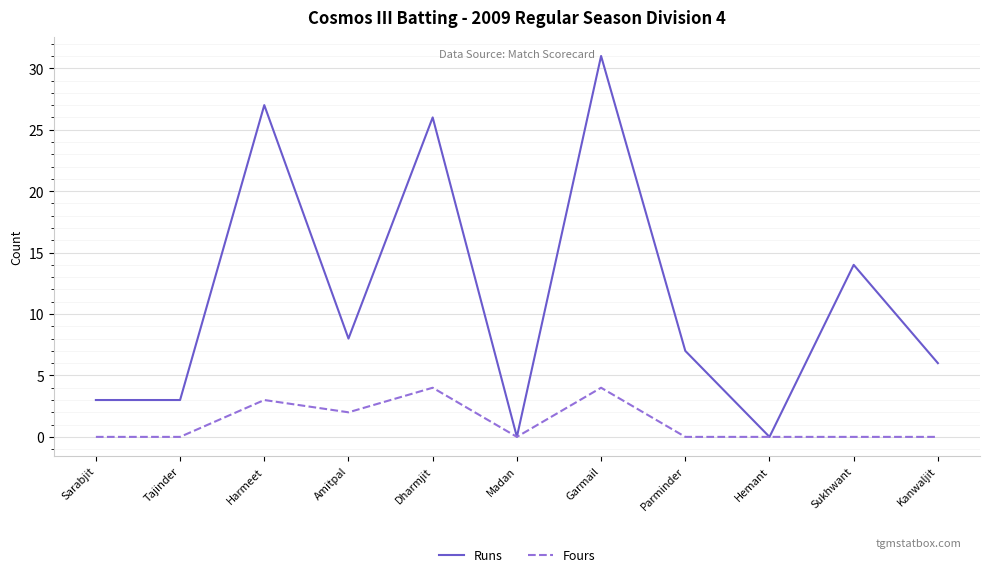

Rank the series by their average value, from lowest to highest.

Fours, Runs